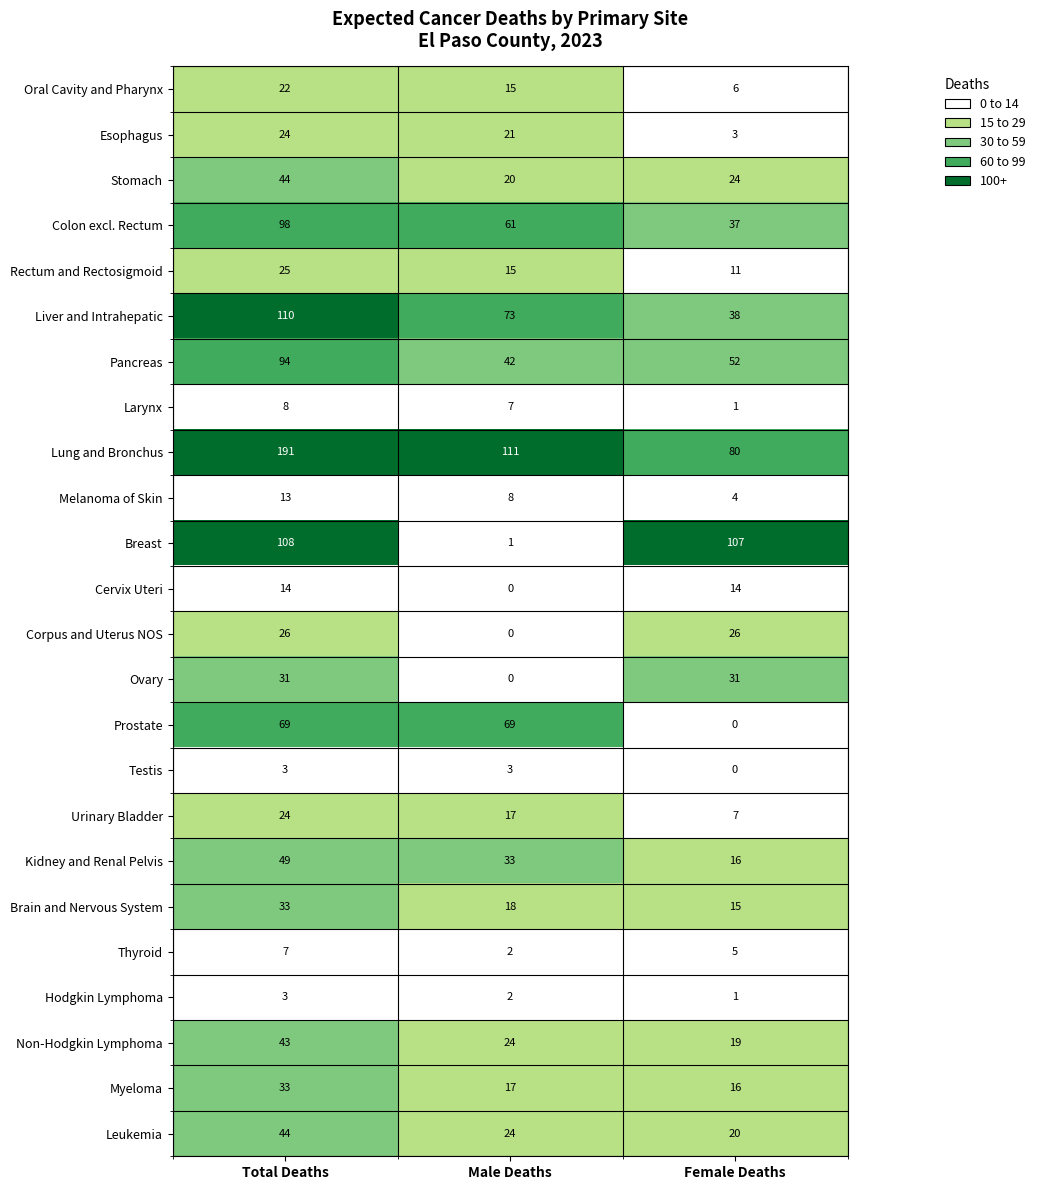

What is the difference between the maximum and minimum values in the Melanoma of Skin series?

9